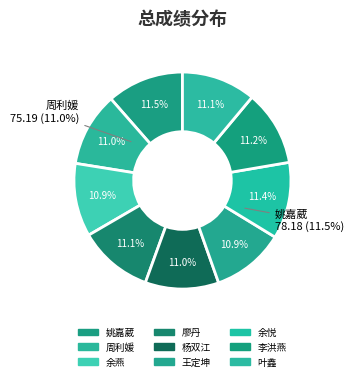

What percentage is the 余悦 slice, to the nearest percent?

11%